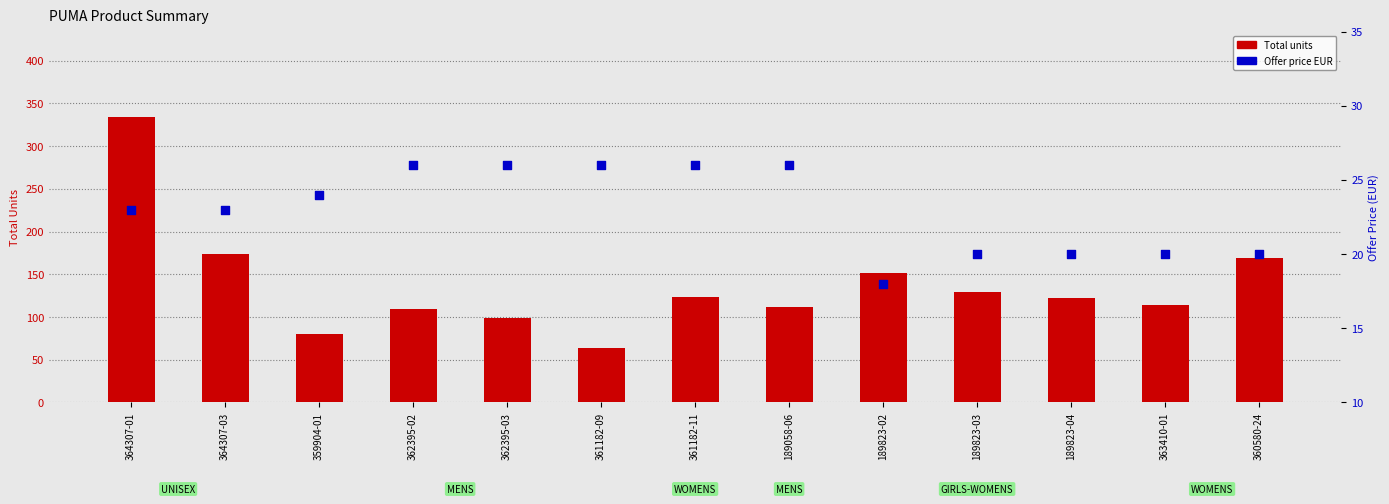

Which series has the largest total across all categories?

Total units